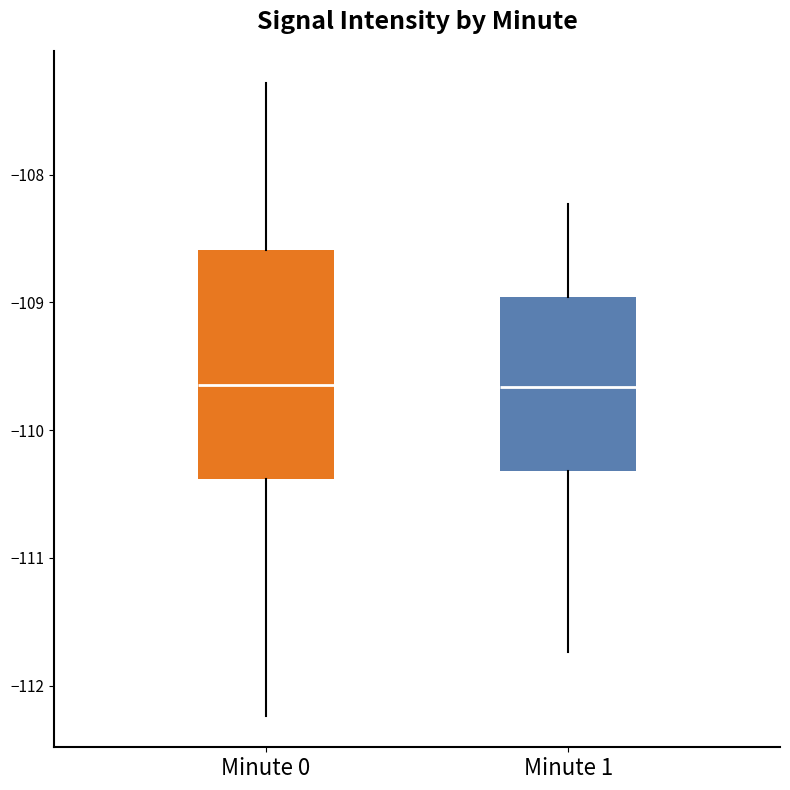

Where is the upper edge of the box for Minute 1 on the y-axis? The values are not printed on the chart, so give them approximately, as read against the axis.

-109.0